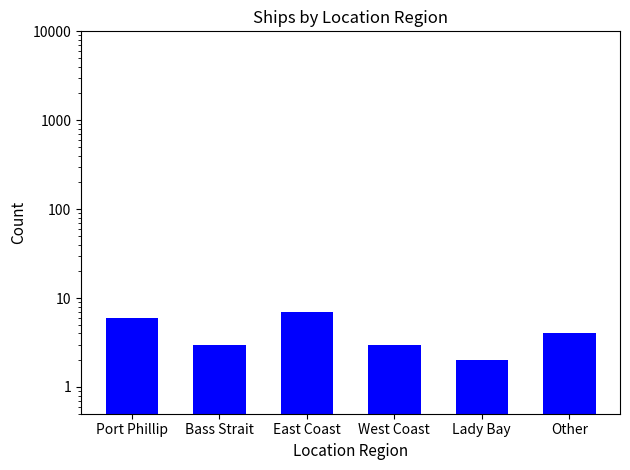

How many bars are there in total?

6